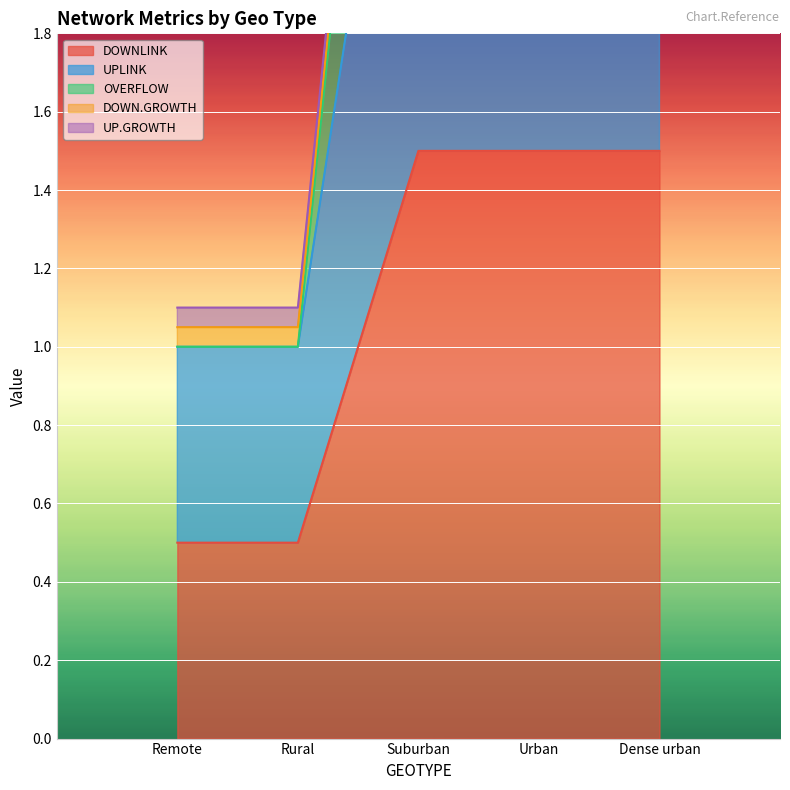

True or false: OVERFLOW and UPLINK cross at least once.

False